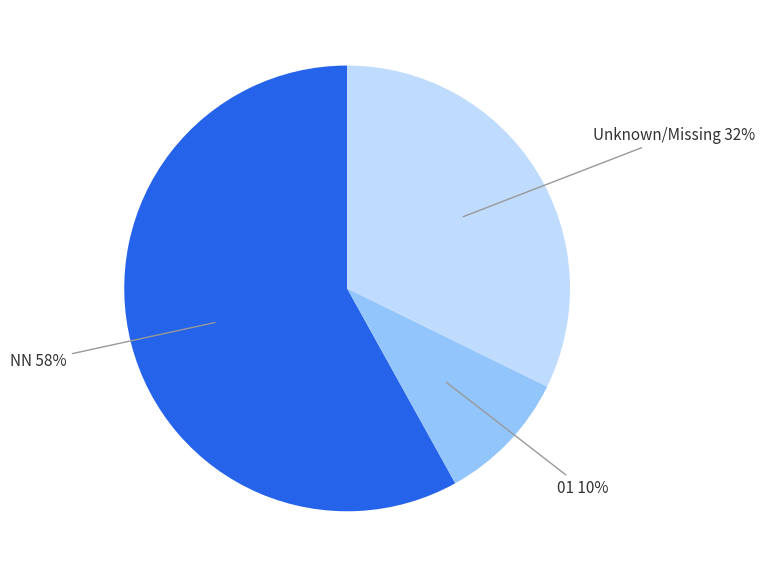

To the nearest percent, what is the difference between the largest and smallest slice percentages?

48%